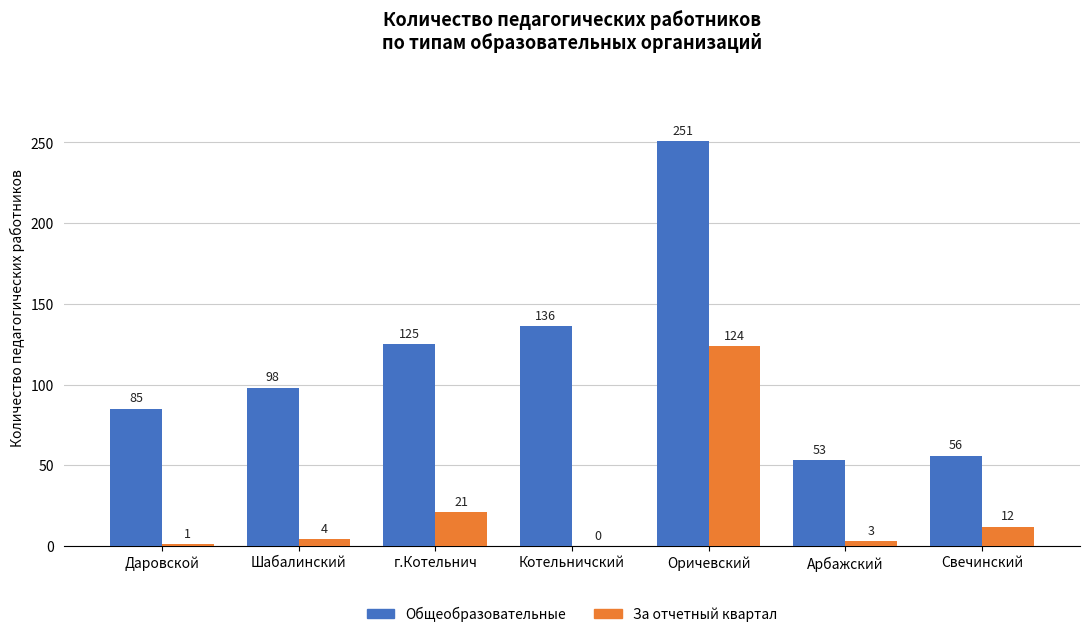

Which series has the largest total across all categories?

Общеобразовательные